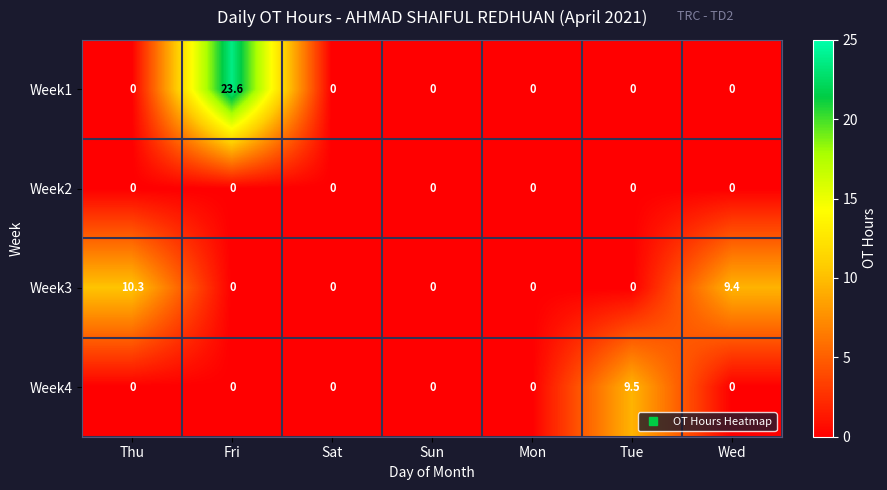

Which series has the largest range (max minus min)?

Week1